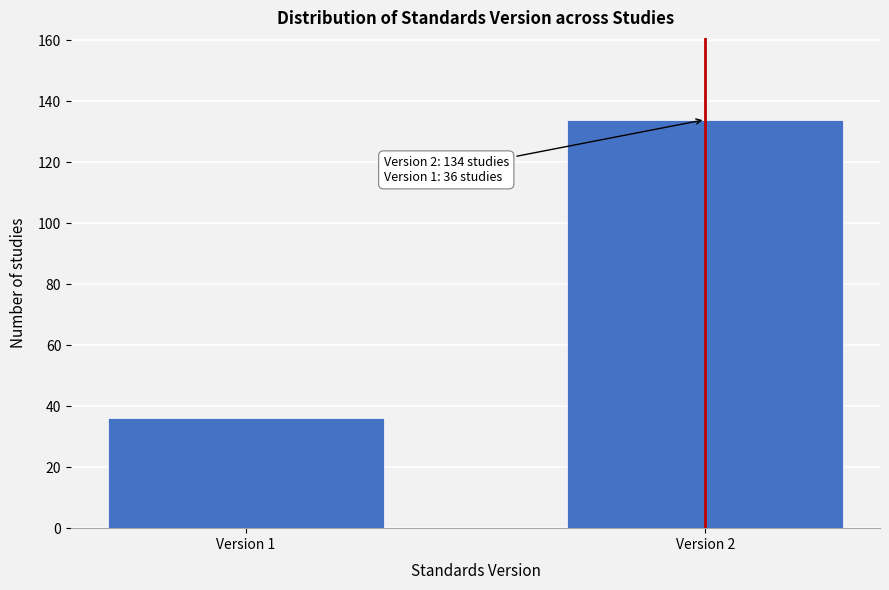

Reading left to right, extract all data points from this chart.

Version 1=36	Version 2=134